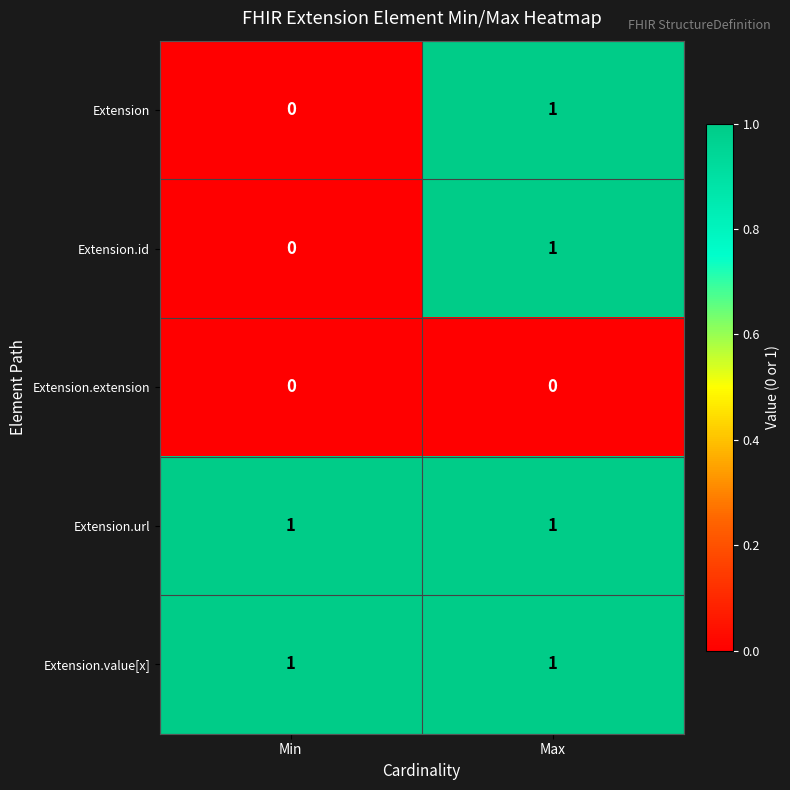

Is it true that Extension.id equals 0 at Min?

True